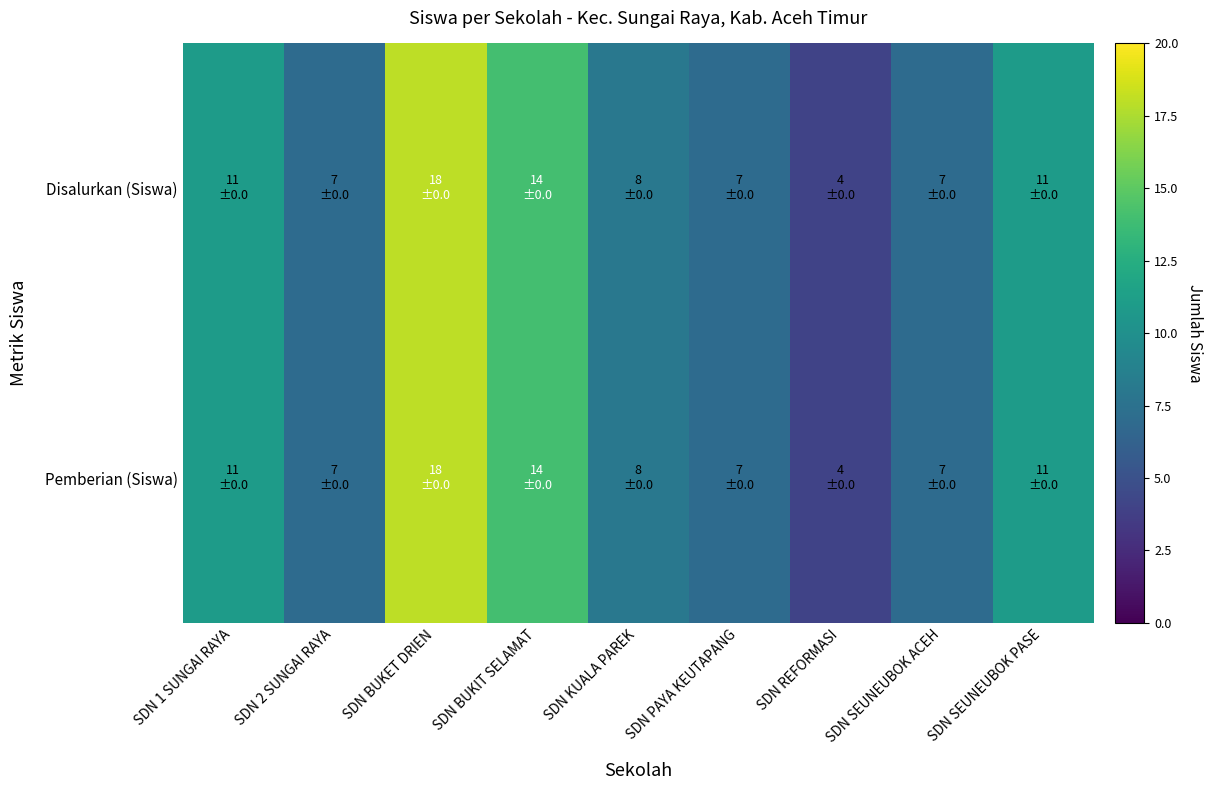

What is the total value across all series at SDN REFORMASI?

8